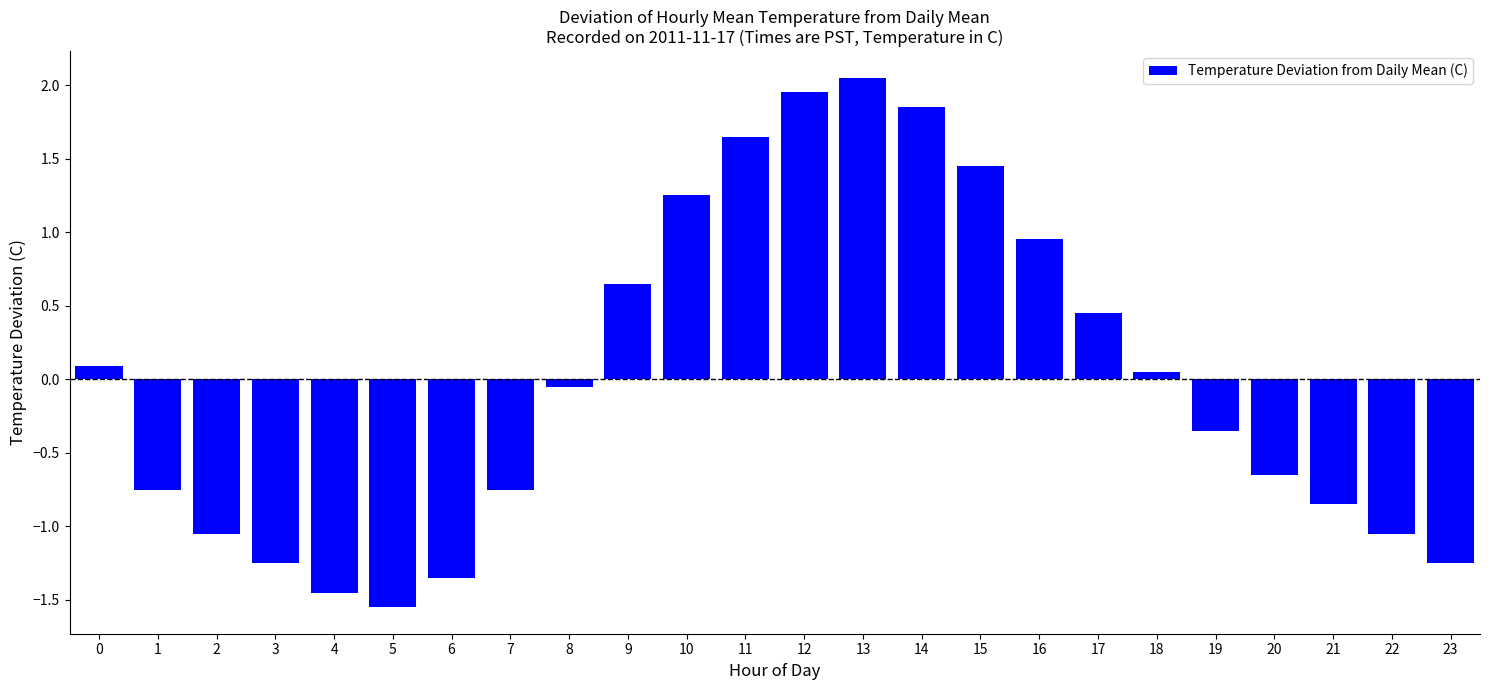

How many data points does each series have?

24